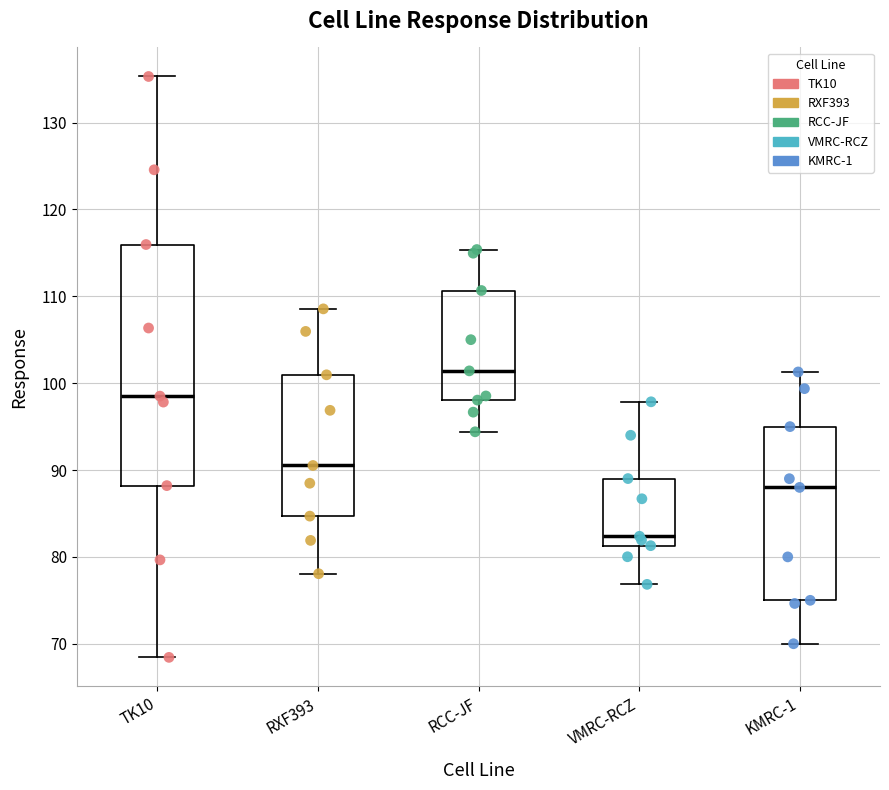

Reading left to right, transcribe this box plot: for each box, give where its median line is, the range the box spans, and where its two whiskers end, as read against the y-axis. The values are not printed on the chart, so give them approximately, as read against the axis.

TK10: median 99, box 88 to 116, whiskers 68 to 135
RXF393: median 91, box 85 to 101, whiskers 78 to 109
RCC-JF: median 101, box 98 to 111, whiskers 94 to 115
VMRC-RCZ: median 82, box 81 to 89, whiskers 77 to 98
KMRC-1: median 88, box 75 to 95, whiskers 70 to 101